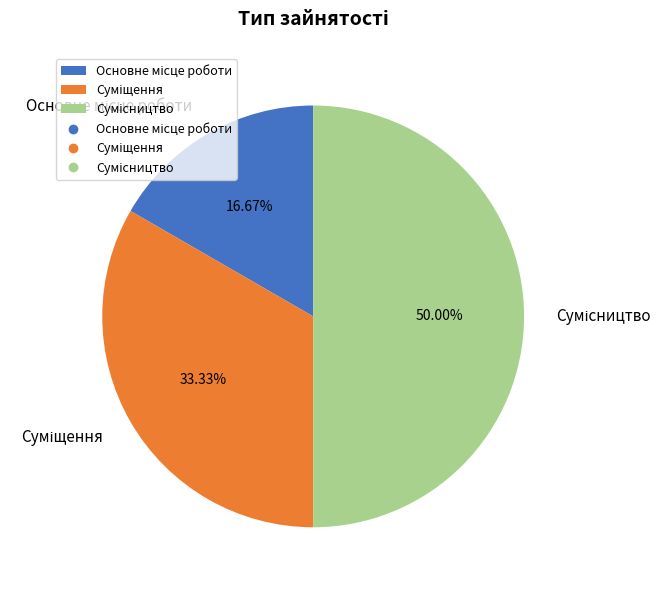

To the nearest percent, what portion does Сумісництво represent?

50%